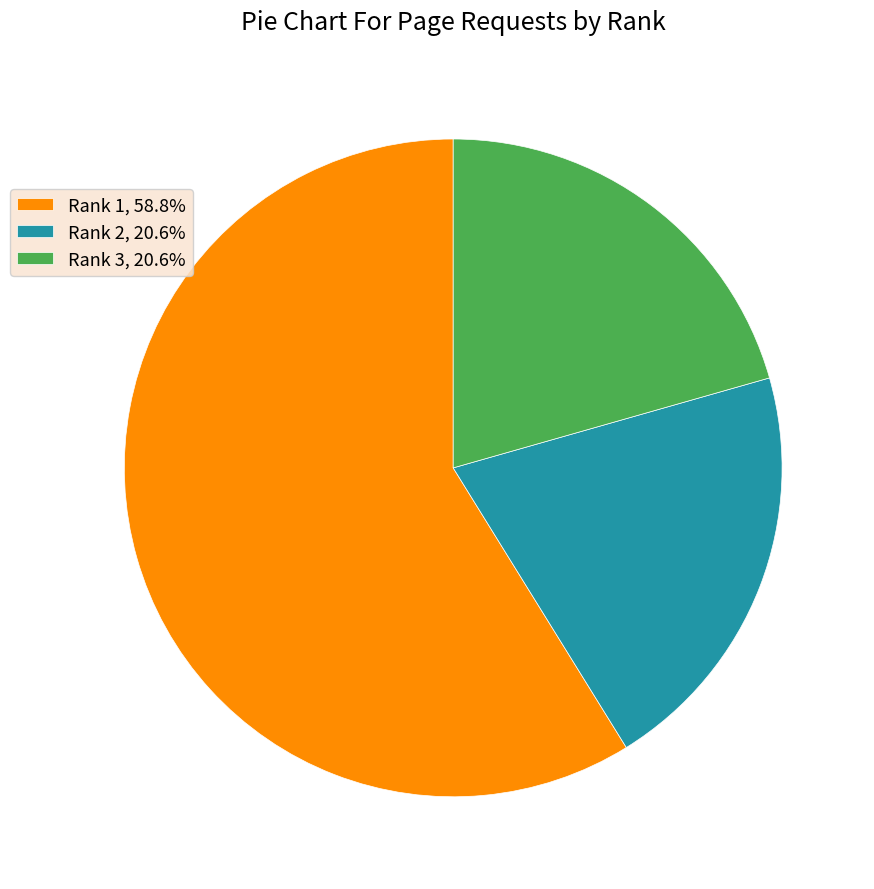

Which category has the biggest portion of the pie?

Rank 1